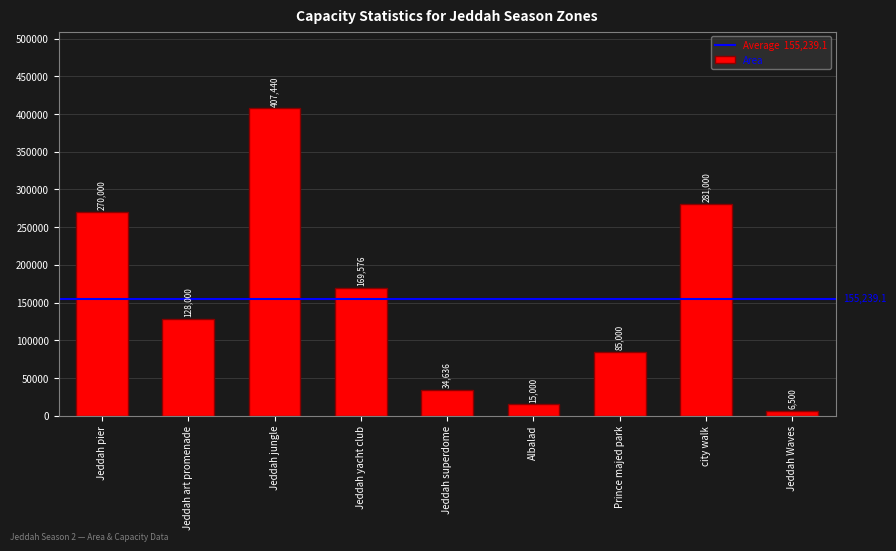

What is the sum of all values?

1397152